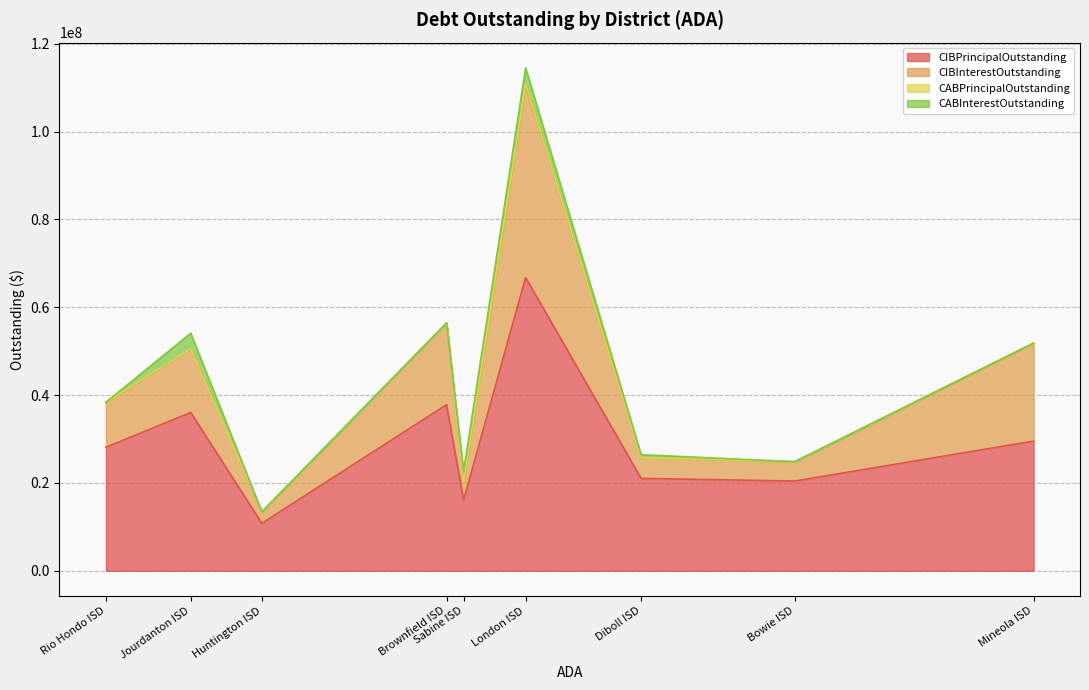

Is it true that CIBPrincipalOutstanding equals 55849946.7 at Jourdanton ISD?

False